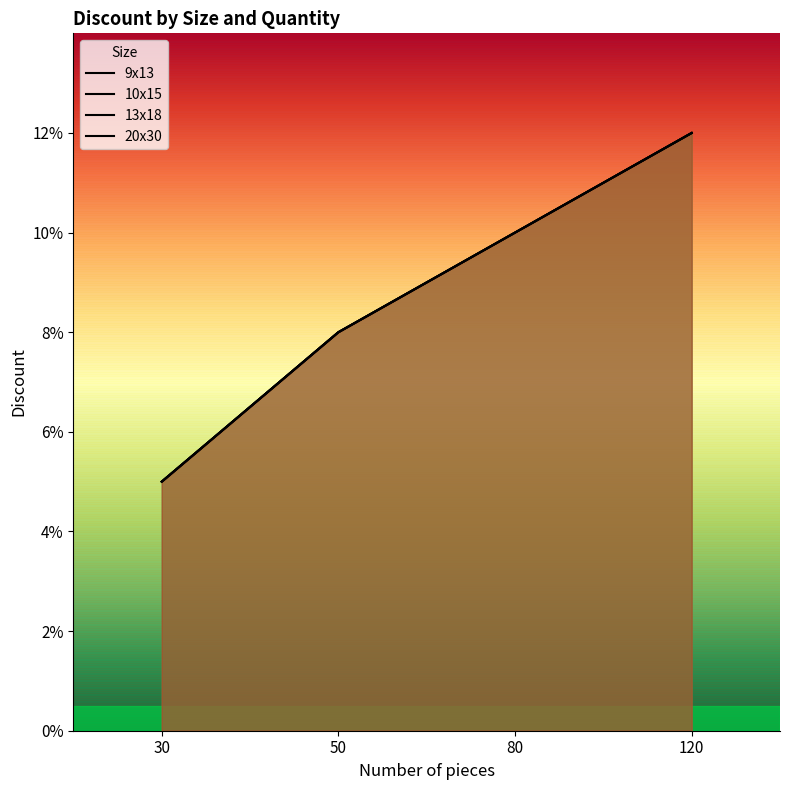

List the series in order of their peak value, highest first.

9x13, 10x15, 13x18, 20x30